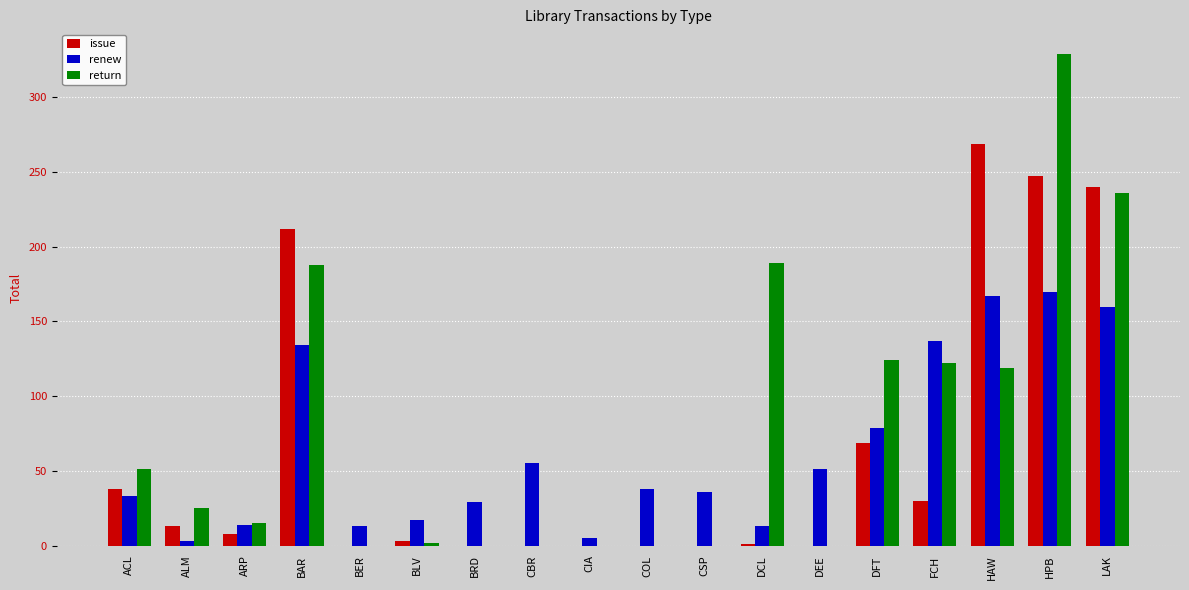

What is the total value across all series at DCL?

203